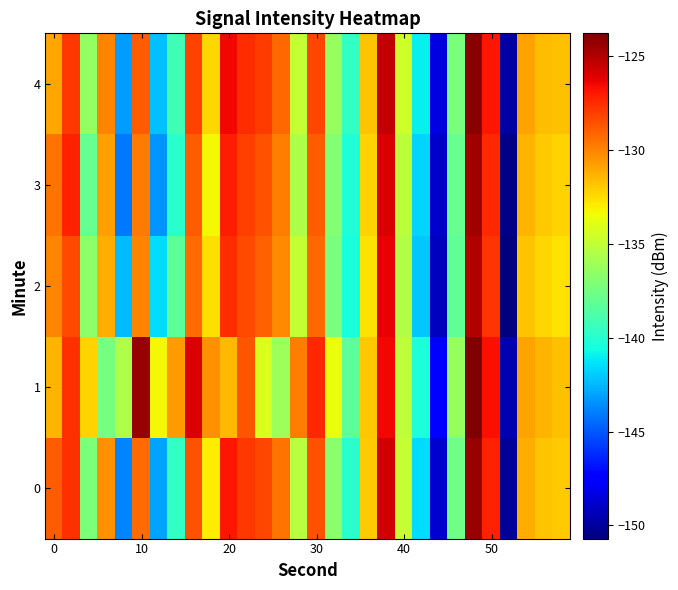

Reading left to right, transcribe all the data shown in this chart.

0: -128.9	-127.7	-137.2	-130.3	-143.8	-129.3	-142.9	-139.6	-128.5	-133.0	-126.9	-127.8	-128.3	-129.5	-135.4	-128.6	-136.8	-139.9	-132.1	-125.7	-134.9	-141.5	-148.7	-137.6	-124.4	-127.2	-150.2	-131.2	-131.9	-132.0
1: -131.4	-127.6	-132.3	-137.4	-135.7	-124.3	-133.3	-130.7	-126.0	-130.4	-131.5	-128.7	-134.2	-136.1	-129.8	-127.4	-133.6	-138.2	-131.9	-126.5	-135.1	-140.3	-147.6	-136.4	-123.8	-126.7	-149.5	-130.9	-131.4	-131.7
2: -130.1	-128.4	-136.7	-131.2	-142.3	-130.1	-141.5	-138.2	-129.3	-132.6	-127.5	-128.4	-129.0	-130.2	-134.9	-129.2	-137.3	-140.5	-132.7	-126.3	-135.5	-142.0	-149.2	-138.1	-125.0	-127.7	-150.7	-131.8	-132.4	-132.7
3: -129.5	-127.2	-137.9	-130.8	-144.1	-129.7	-143.4	-139.9	-128.9	-133.3	-127.1	-128.1	-128.6	-129.8	-135.6	-128.9	-137.0	-140.2	-132.3	-126.0	-135.2	-141.7	-148.9	-137.9	-124.6	-127.4	-150.4	-131.4	-132.1	-132.3
4: -131.0	-127.8	-136.5	-130.0	-143.2	-128.9	-142.2	-139.2	-128.2	-132.4	-126.5	-127.5	-128.0	-129.2	-134.9	-128.3	-136.4	-139.6	-131.8	-125.4	-134.6	-141.0	-148.3	-137.3	-124.1	-126.9	-149.8	-130.9	-131.6	-131.7